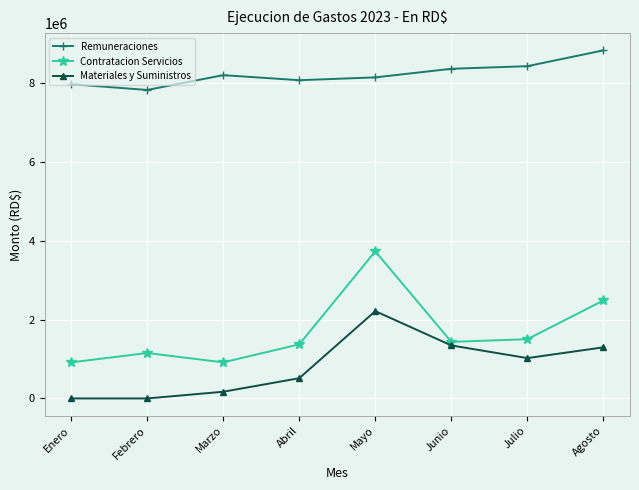

Rank the series by their maximum value, from lowest to highest.

Materiales y Suministros, Contratacion Servicios, Remuneraciones